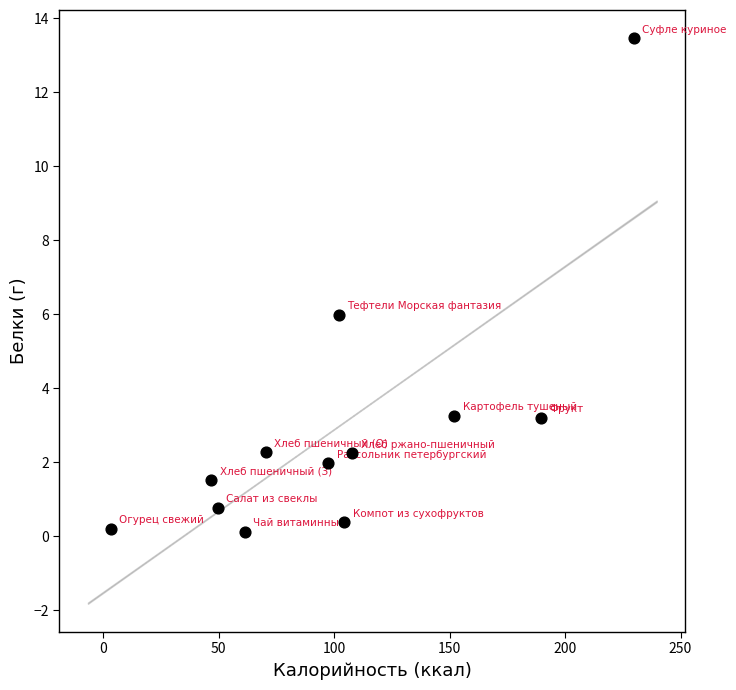

What is the range of X values (max minus min)?

226.3